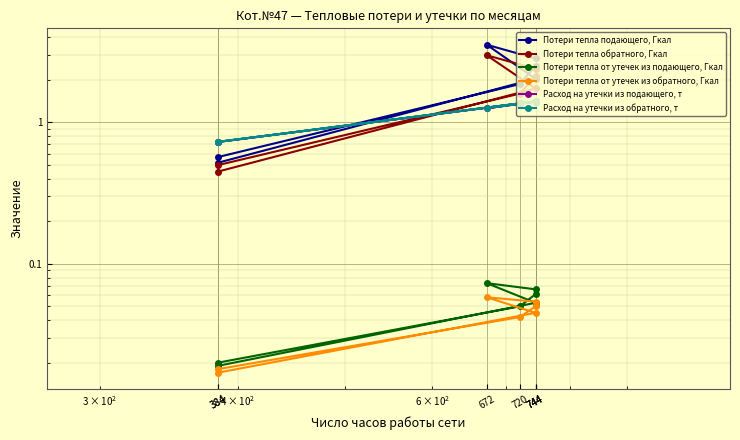

At 720, list the series in order from smallest to largest.

Потери тепла от утечек из обратного, Гкал, Потери тепла от утечек из подающего, Гкал, Расход на утечки из подающего, т, Расход на утечки из обратного, т, Потери тепла обратного, Гкал, Потери тепла подающего, Гкал